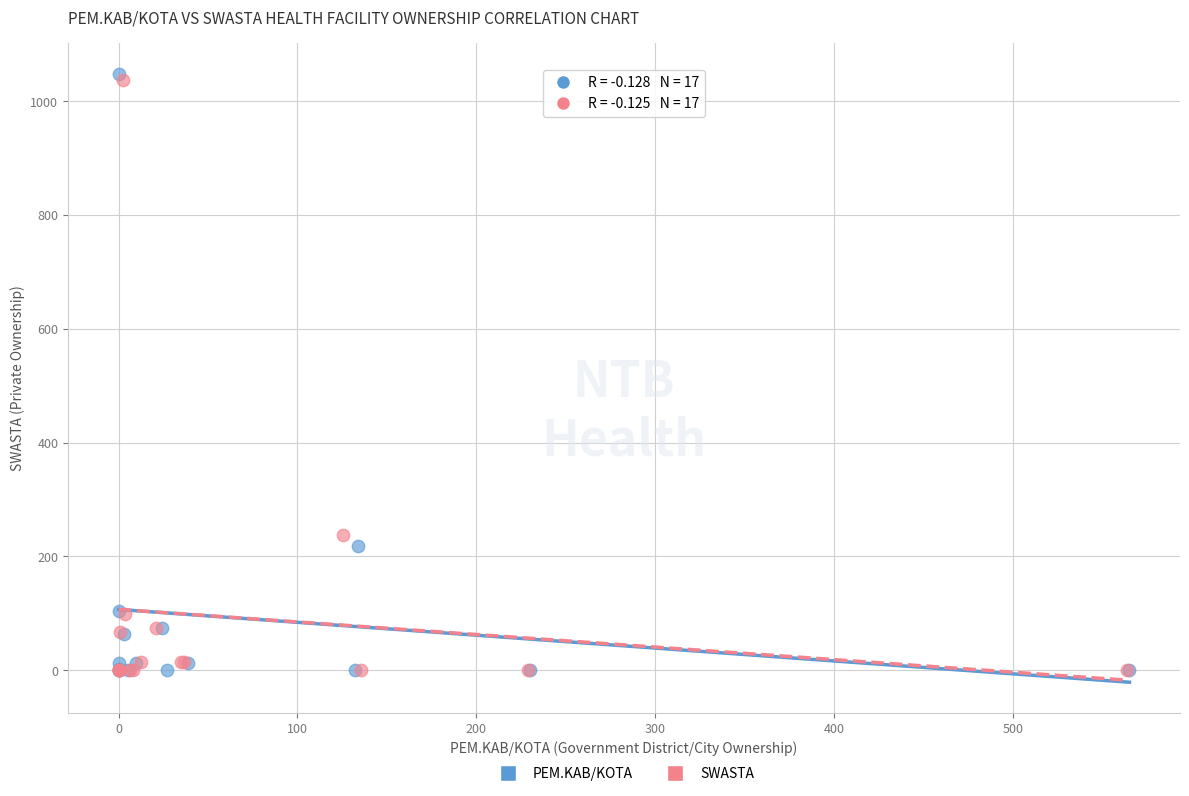

Which series reaches the maximum Y coordinate?

PEM.KAB/KOTA